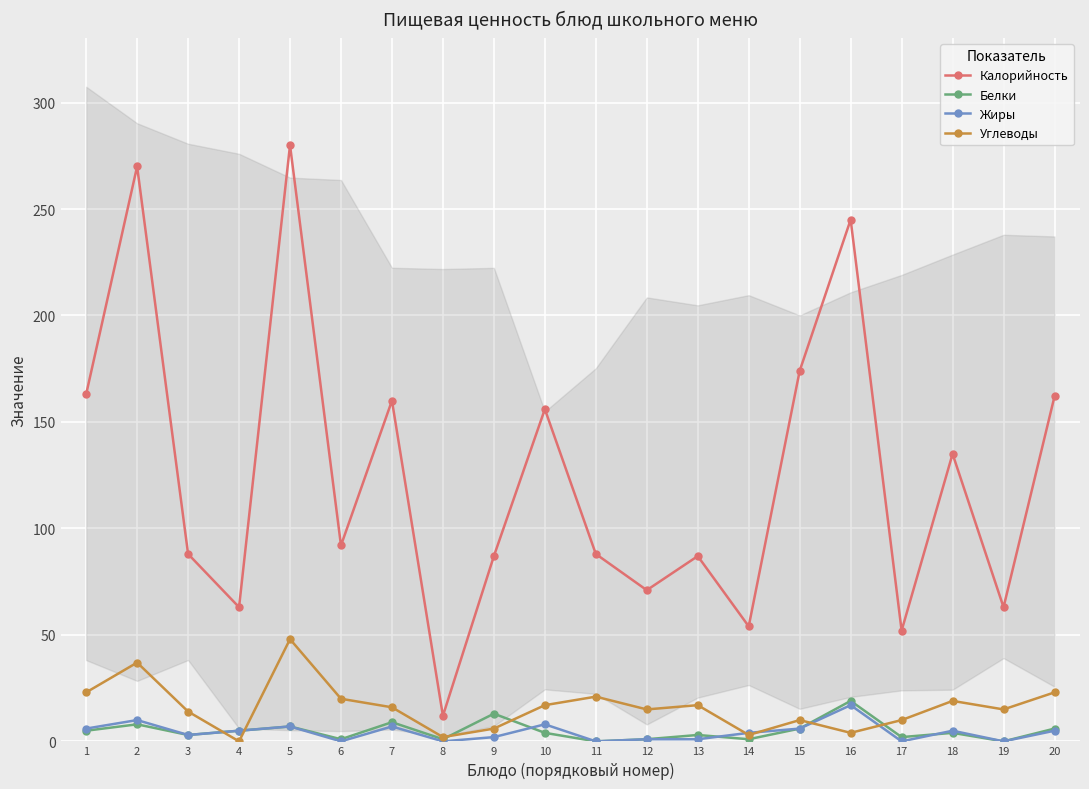

At 5, list the series in order from smallest to largest.

Белки, Жиры, Углеводы, Калорийность